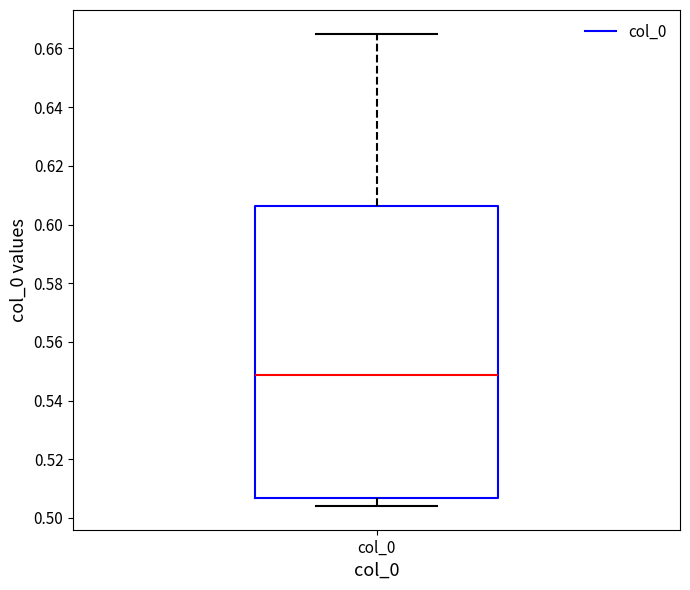

Transcribe this box plot: give where the median line is, the range the box spans, and where the two whiskers end, as read against the y-axis. The values are not printed on the chart, so give them approximately, as read against the axis.

median 0.548, box 0.506 to 0.606, whiskers 0.504 to 0.666